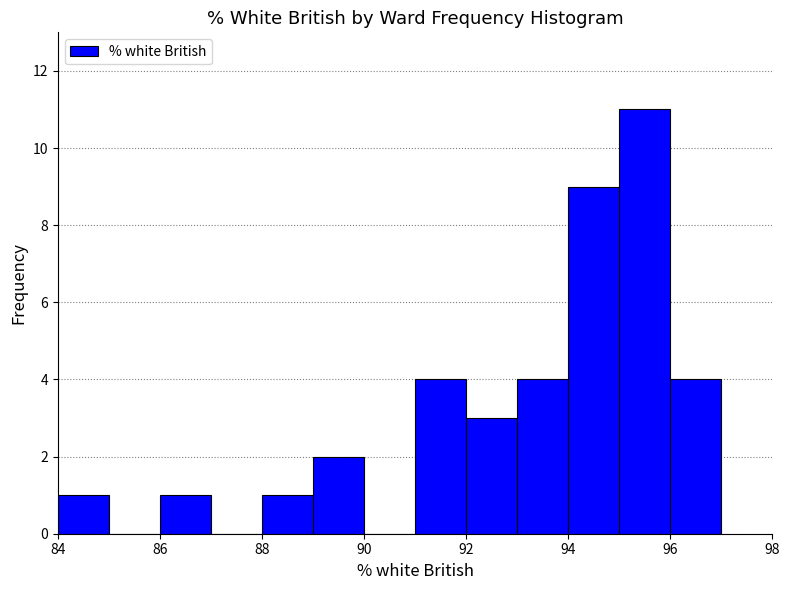

Reading left to right, list every bar in this chart as the range it spans on the x-axis followed by its height. The values are not printed on the chart, so give them approximately, as read against the axis.

84 to 85: 1
85 to 86: 0
86 to 87: 1
87 to 88: 0
88 to 89: 1
89 to 90: 2
90 to 91: 0
91 to 92: 4
92 to 93: 3
93 to 94: 4
94 to 95: 9
95 to 96: 11
96 to 97: 4